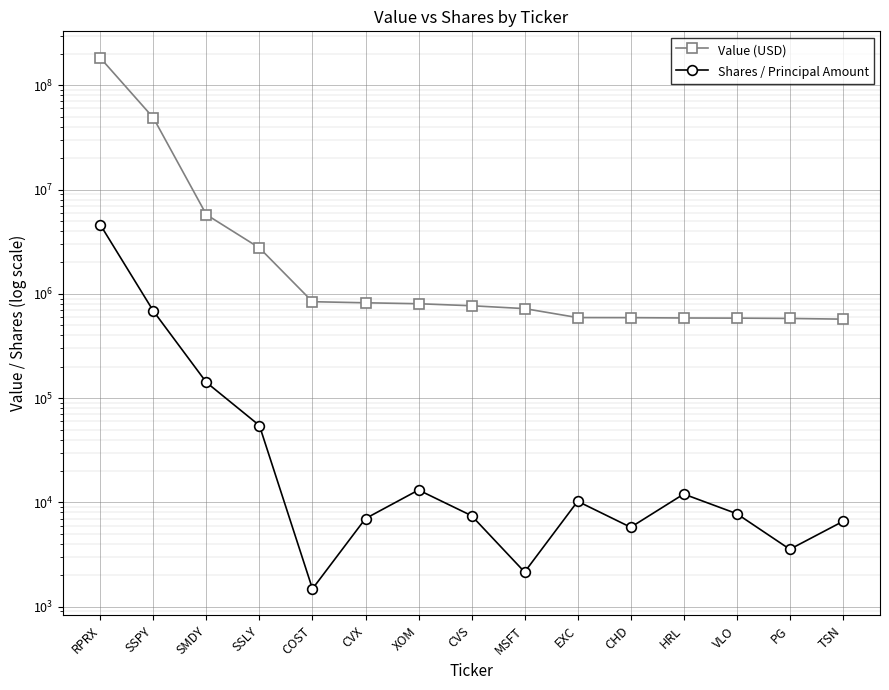

What is the total value across all series at XOM?

817142